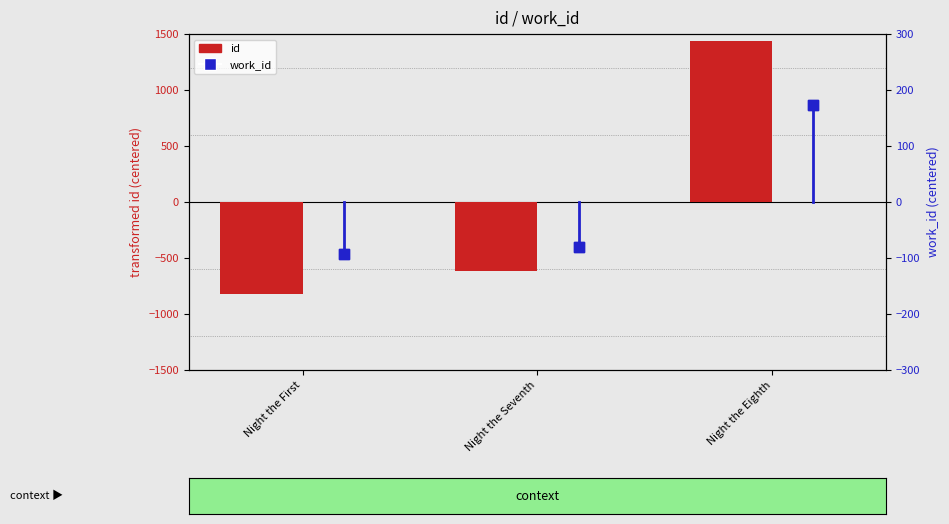

Is the value of id at Night the Seventh greater than the value of work_id at Night the First?

No